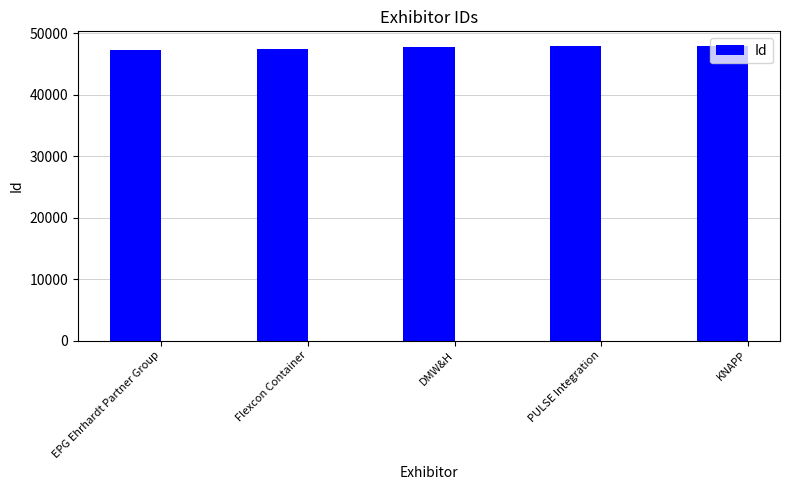

Read the value at PULSE Integration.

47902